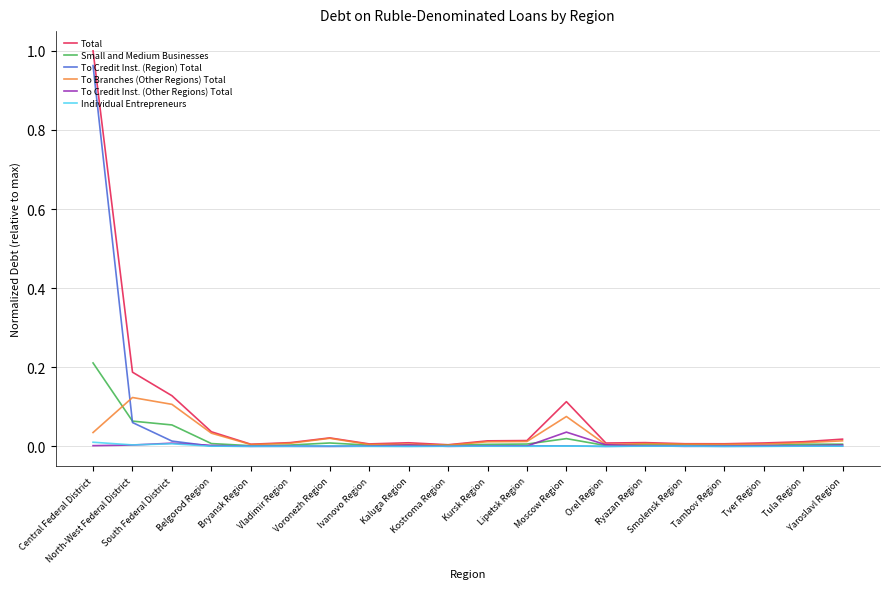

Is this an area chart (filled region under the line)?

No